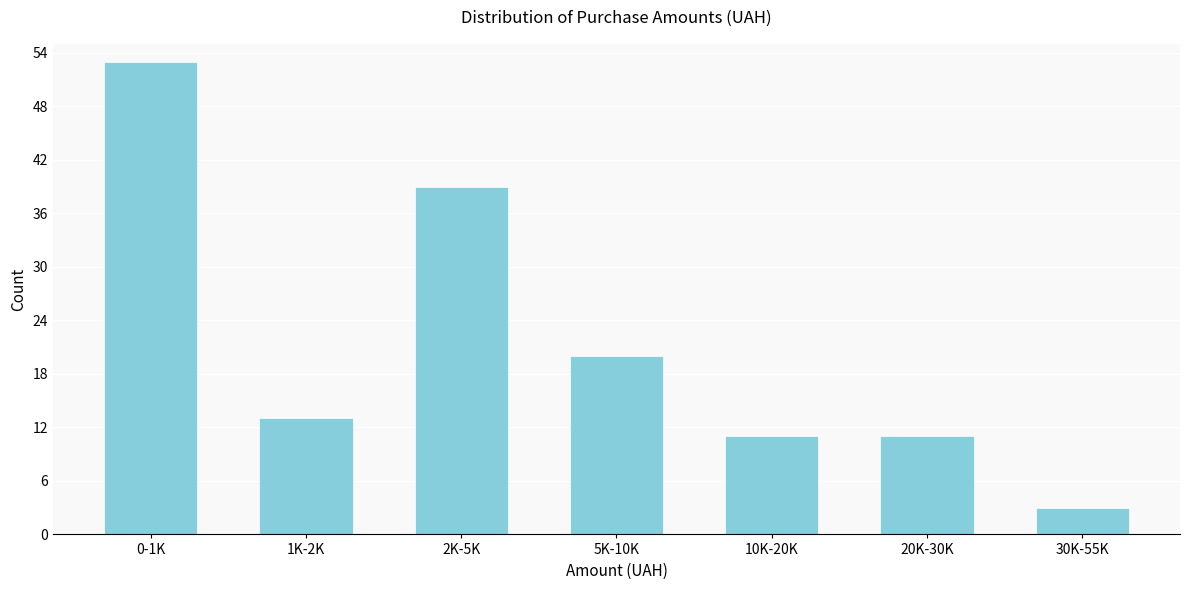

Reading right to left, list all the values displayed in this chart.

30K-55K=3	20K-30K=11	10K-20K=11	5K-10K=20	2K-5K=39	1K-2K=13	0-1K=53